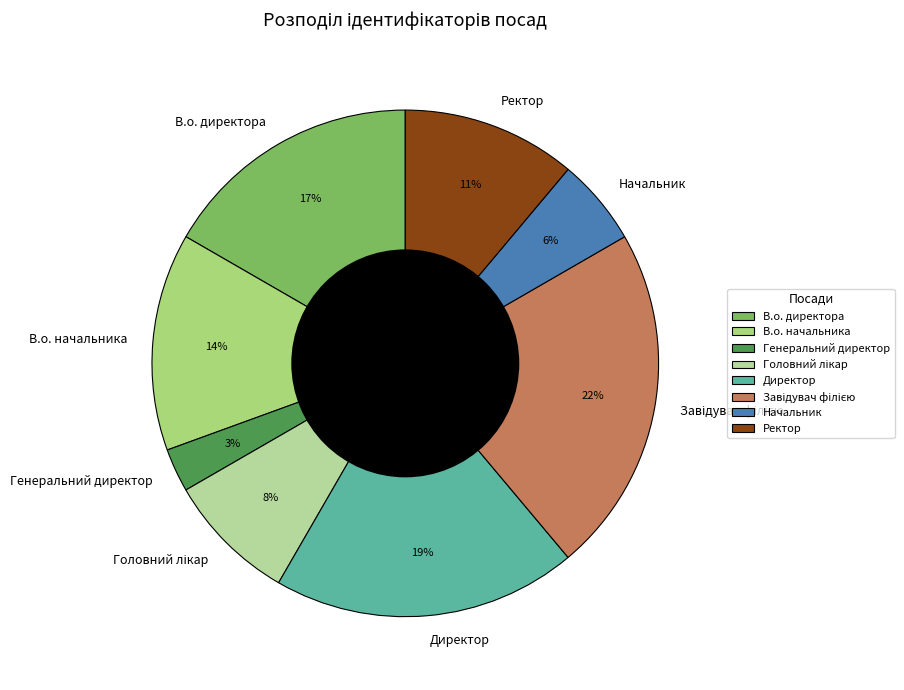

To the nearest percent, what is the difference between the largest and smallest slice percentages?

19%